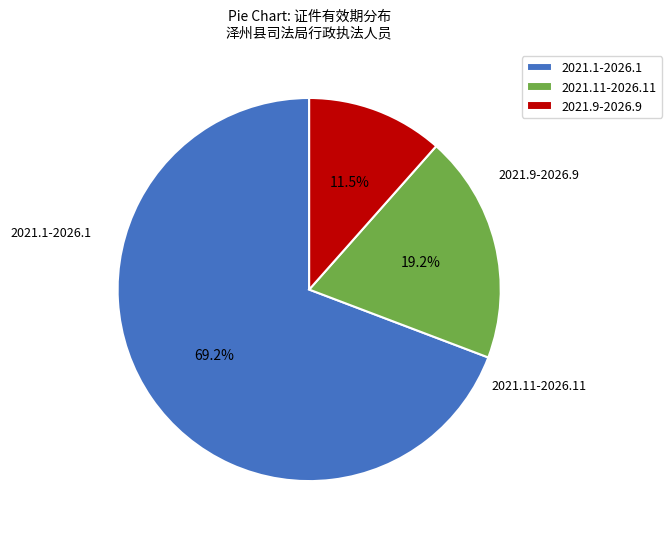

Is the sum of 2021.1-2026.1 and 2021.11-2026.11 greater than half?

Yes